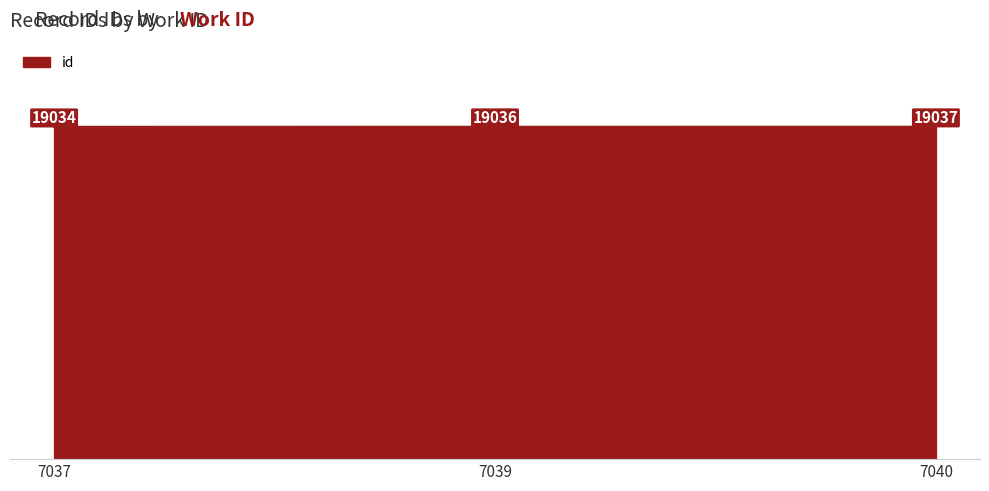

Rank the categories by value from lowest to highest.

7037, 7039, 7040